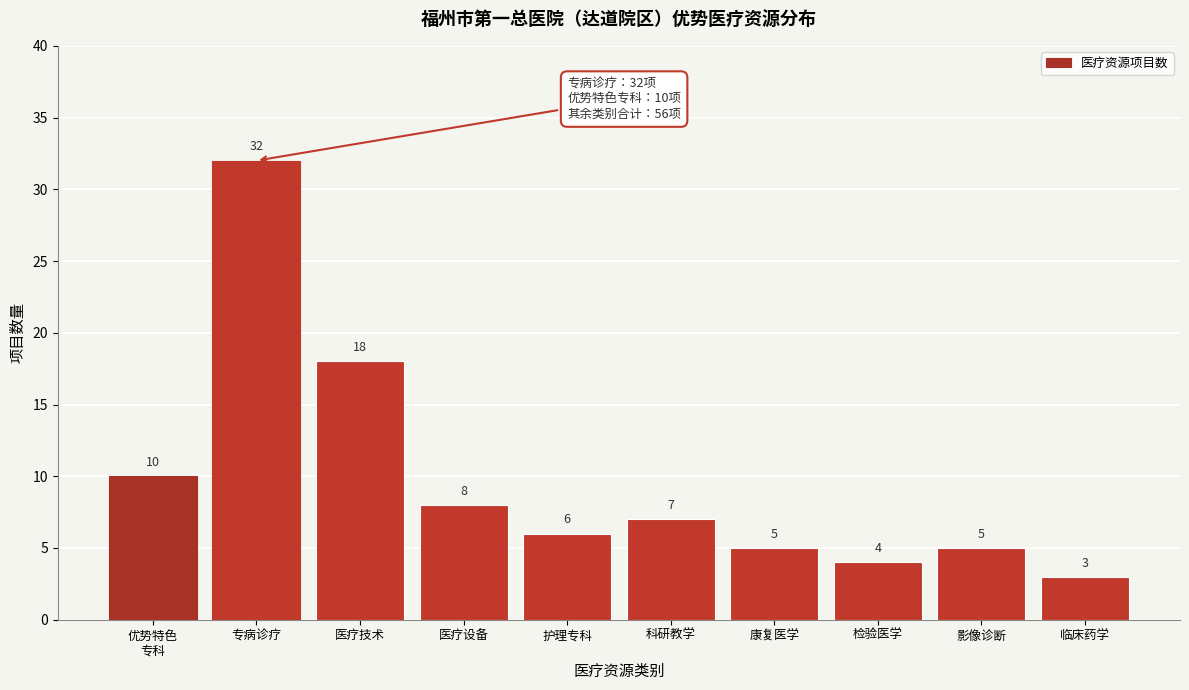

Reading right to left, transcribe all the data shown in this chart.

3	5	4	5	7	6	8	18	32	10